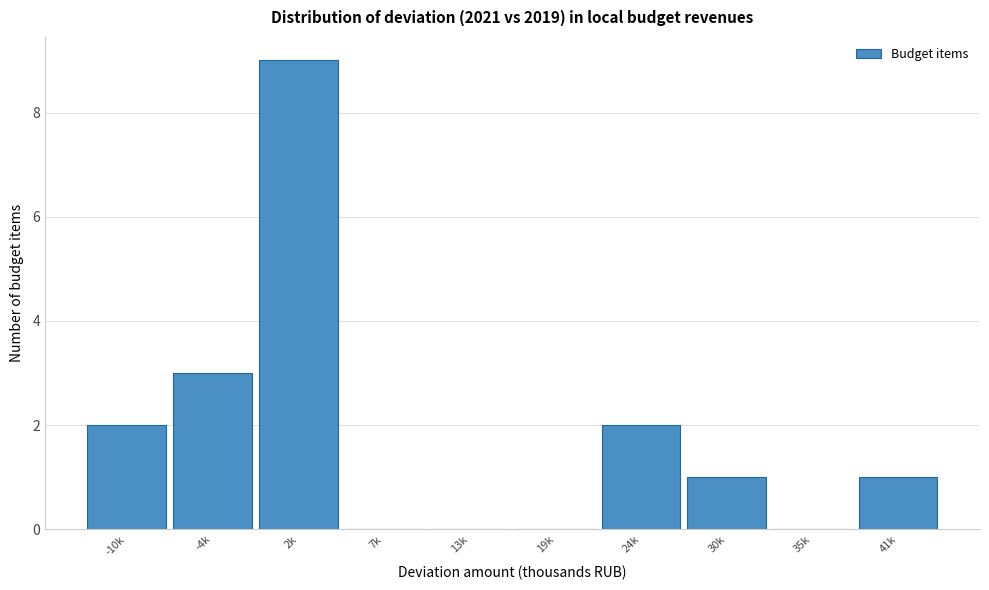

Reading right to left, extract all data points from this chart.

41k=1	35k=0	30k=1	24k=2	19k=0	13k=0	7k=0	2k=9	-4k=3	-10k=2